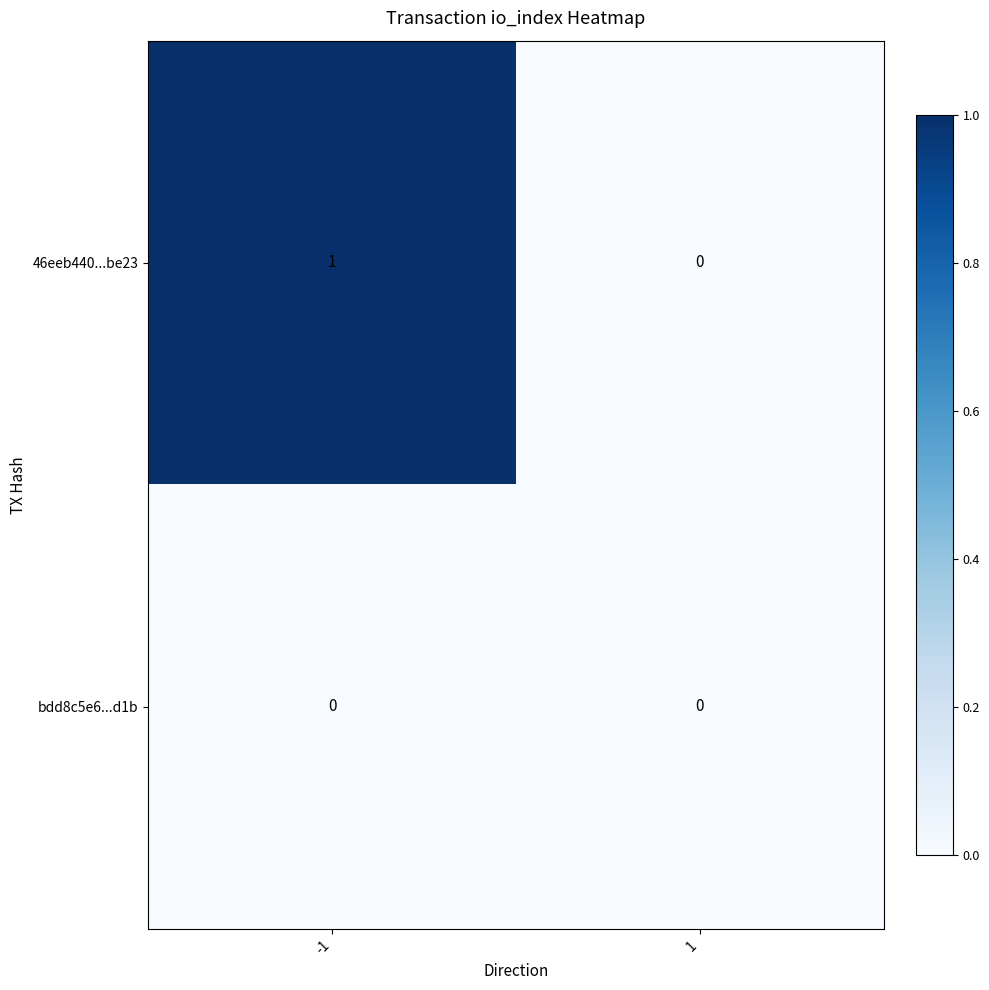

At which category does the chart reach its peak across all series?

-1